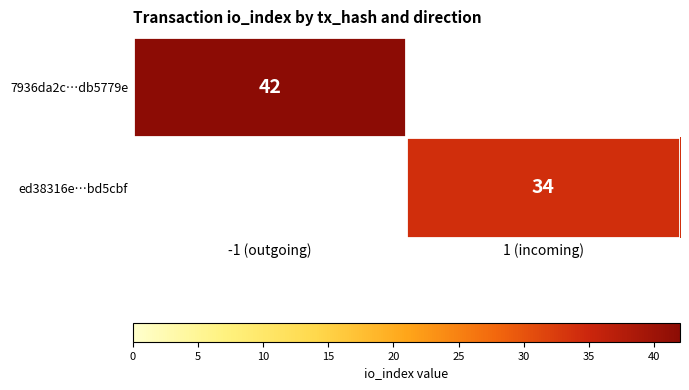

The value of 7936da2c…db5779e at -1 (outgoing) is 42. True or false?

True